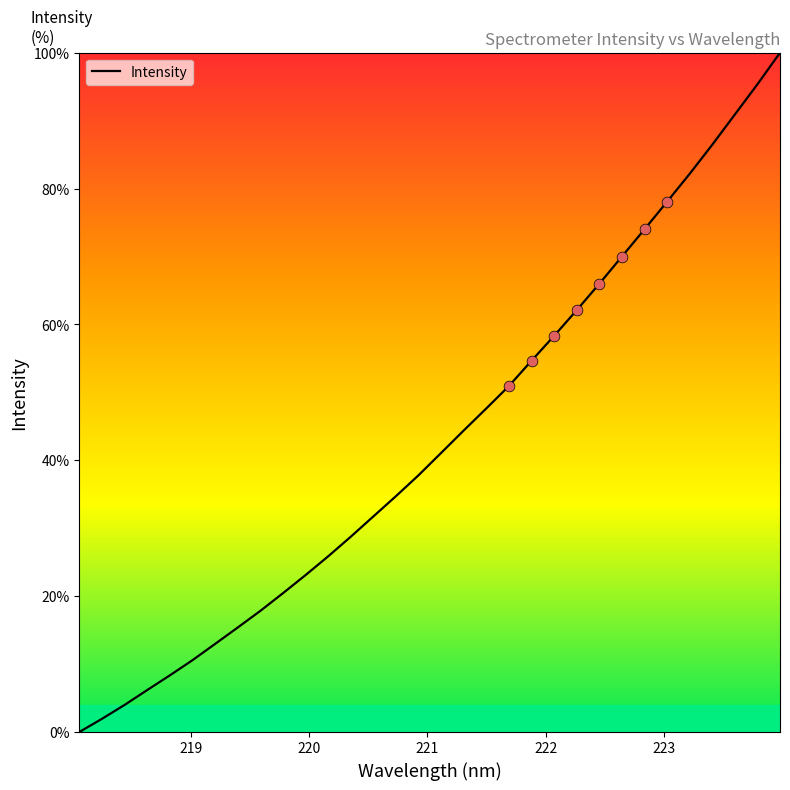

What is the greatest value displayed?

100.0